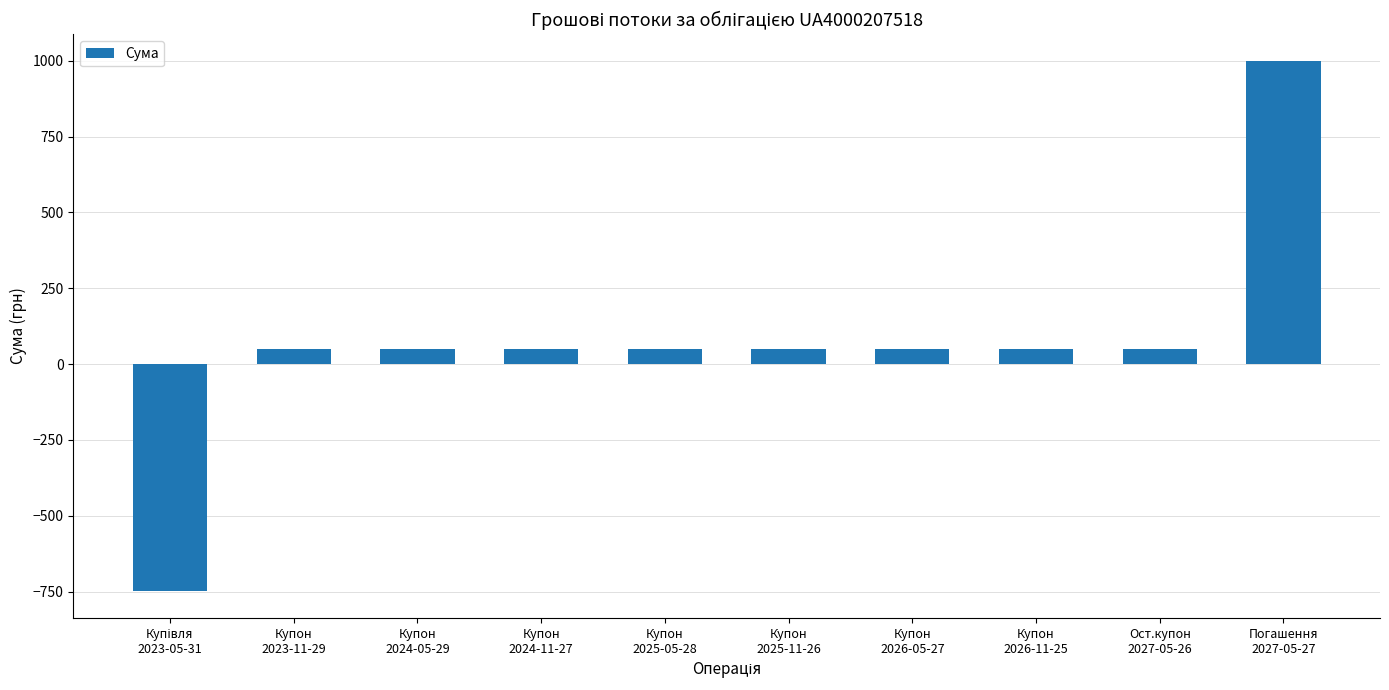

What is the label of the 3rd bar from the left?

Купон
2024-05-29